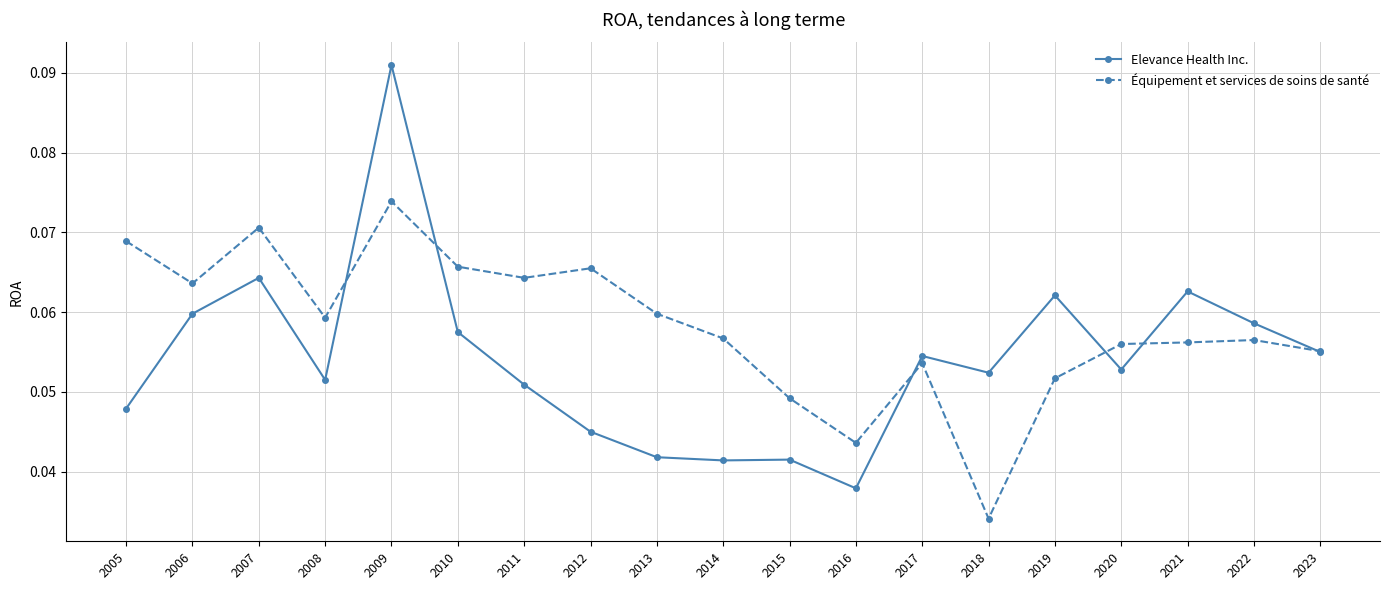

Is it true that Équipement et services de soins de santé equals 0.0 at 2005?

False